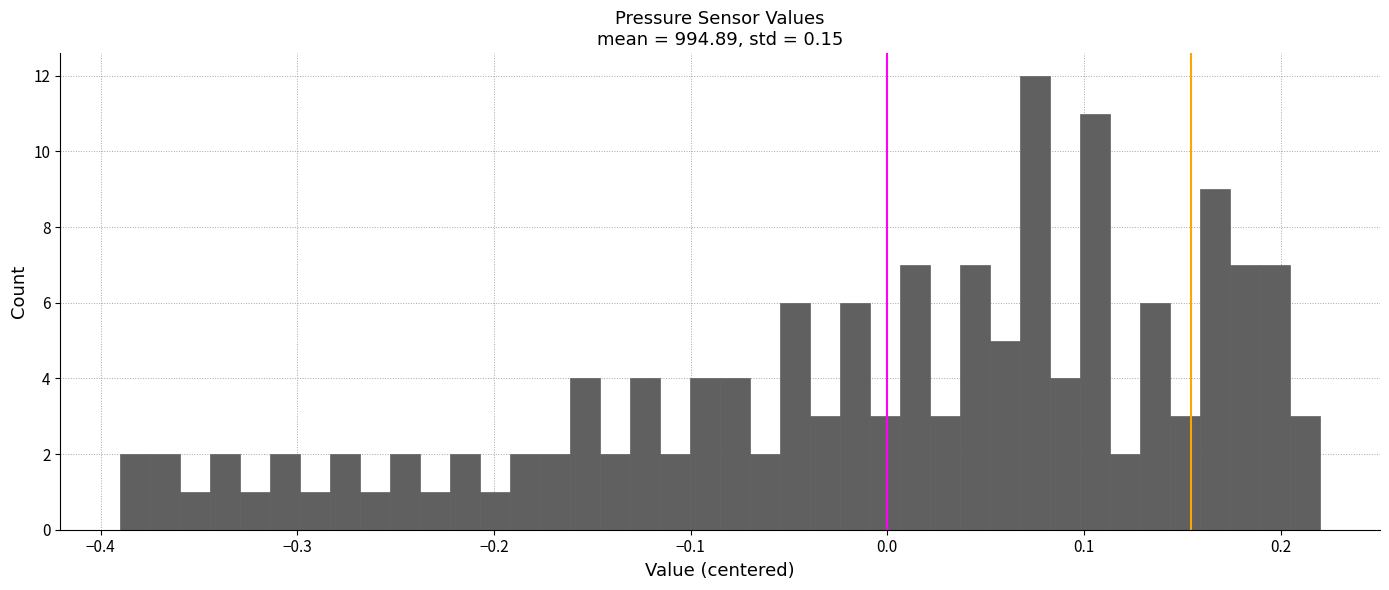

Around what value on the x-axis is the tallest bar? Give the approximate position of its centre, as read against the axis.

0.08